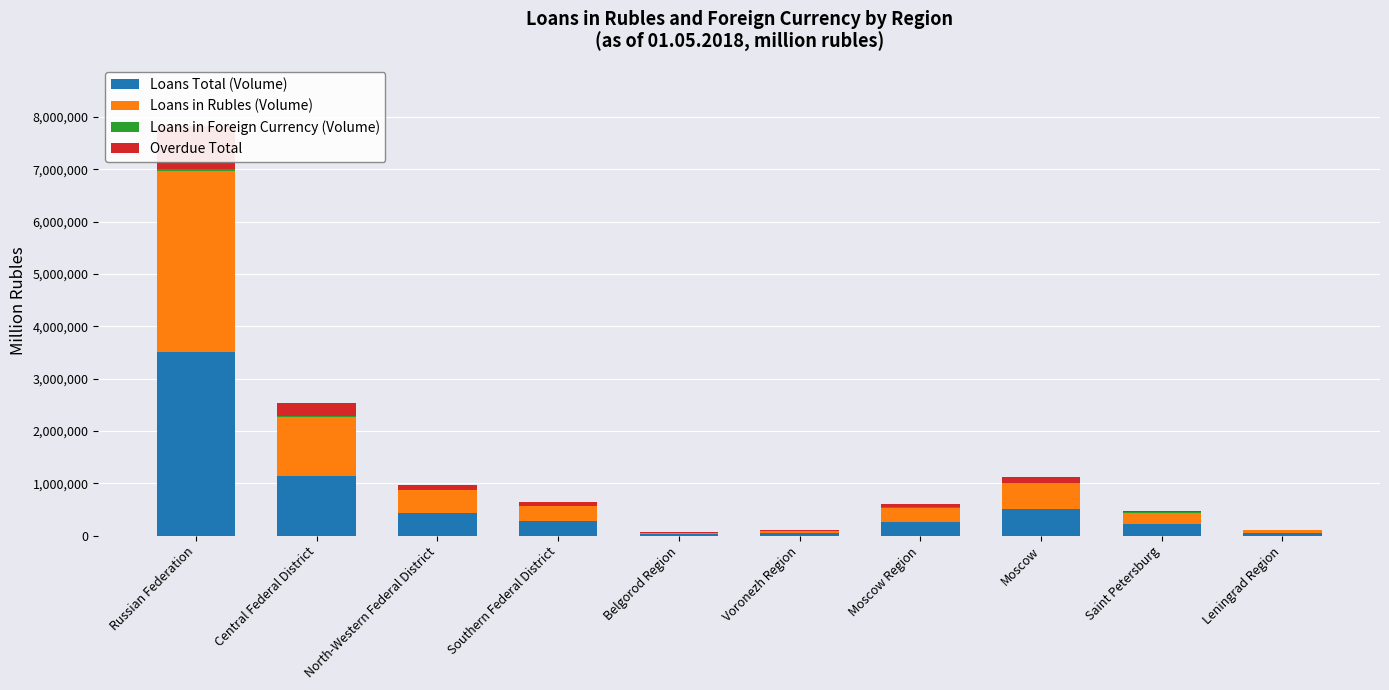

What are all the series names shown in the legend?

Loans Total (Volume), Loans in Rubles (Volume), Loans in Foreign Currency (Volume), Overdue Total